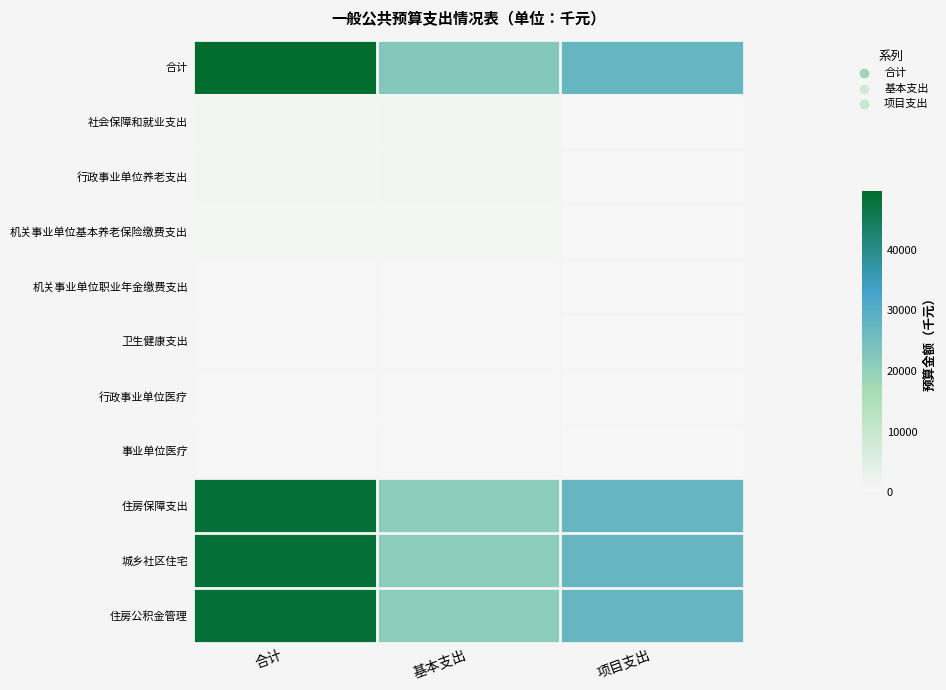

Which series has the largest range (max minus min)?

合计